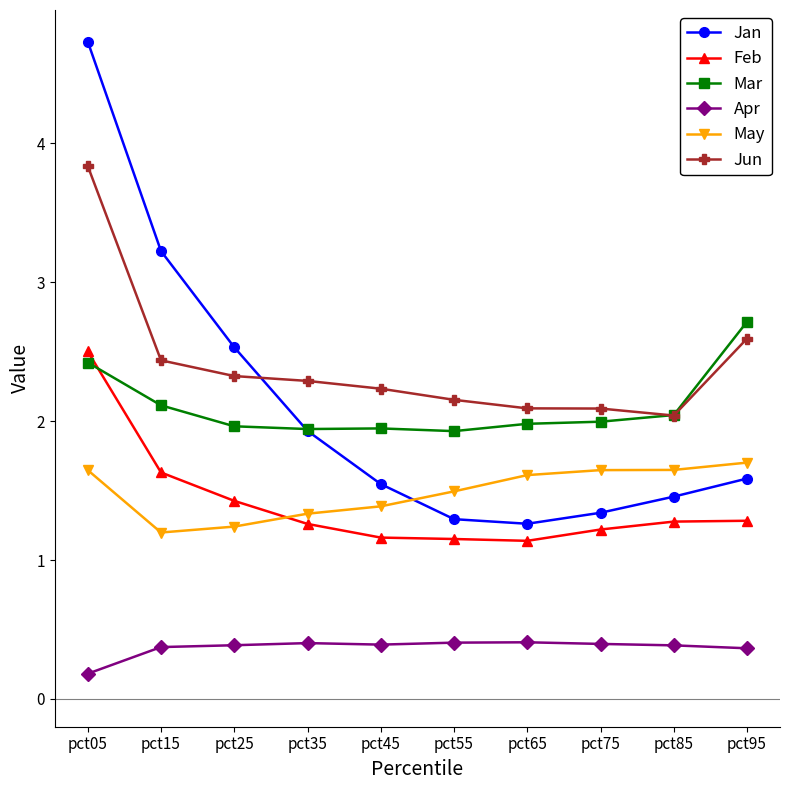

What is the spread (max minus min) of values at pct05?

4.6